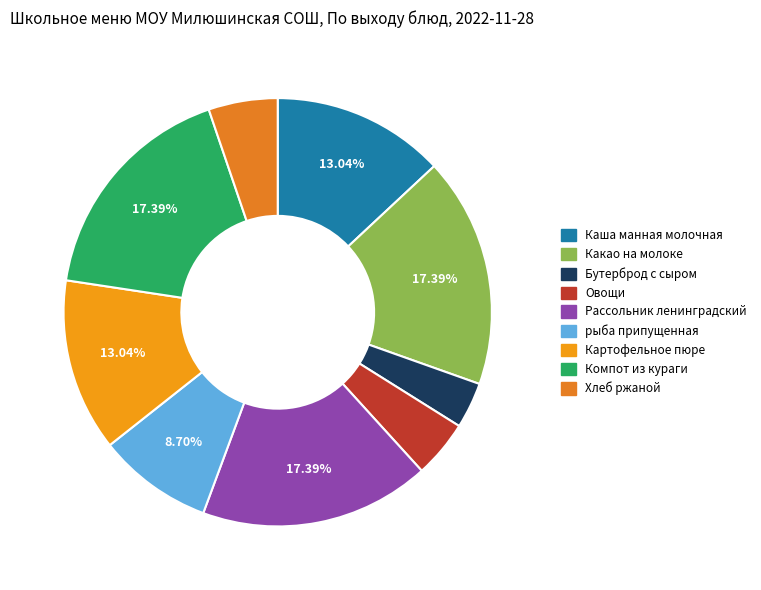

Is there any slice that represents more than half of the pie?

No